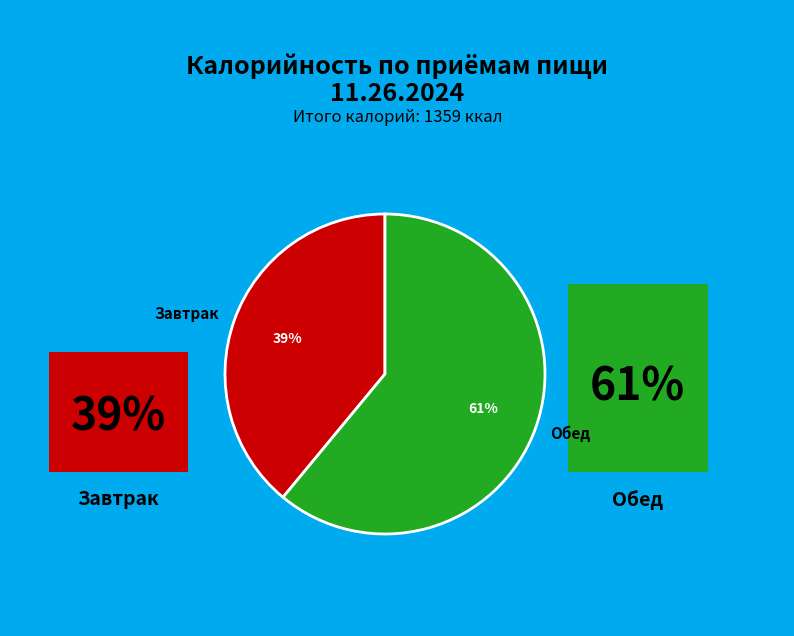

Count the number of slices in the pie.

2